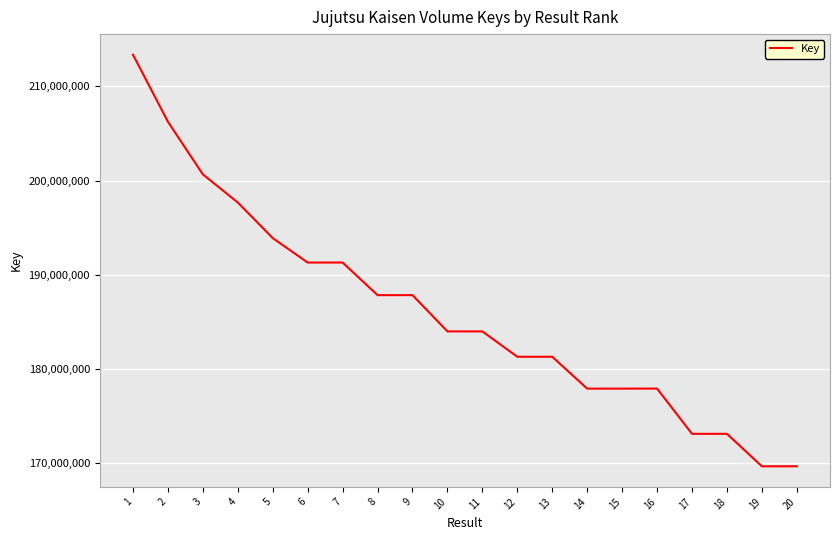

What is the difference between the maximum and minimum values?

43696954